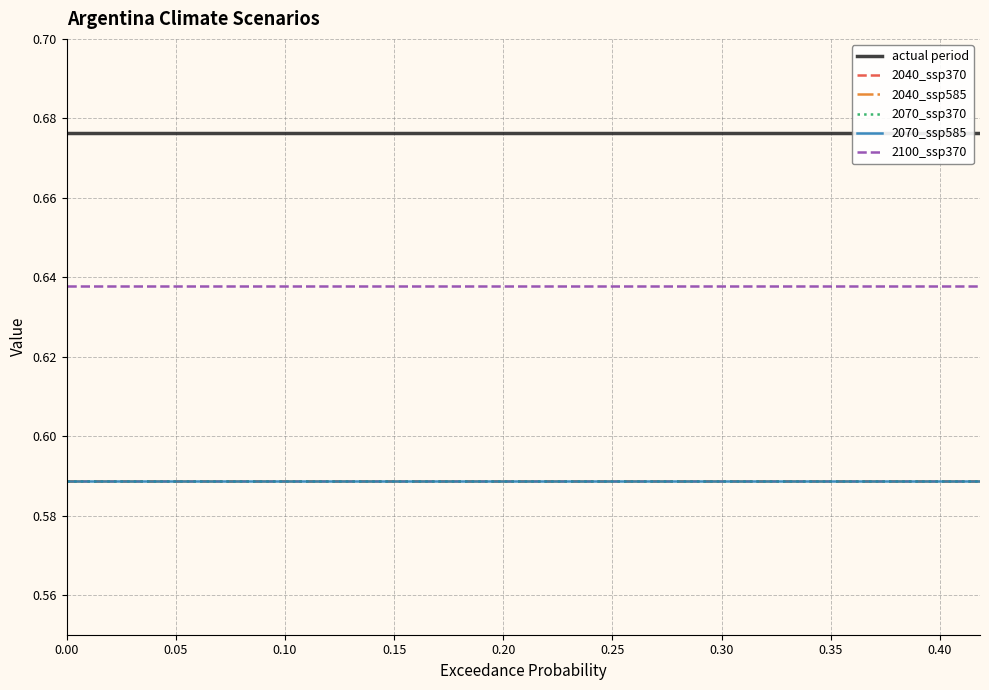

Which series has the largest total across all categories?

actual period